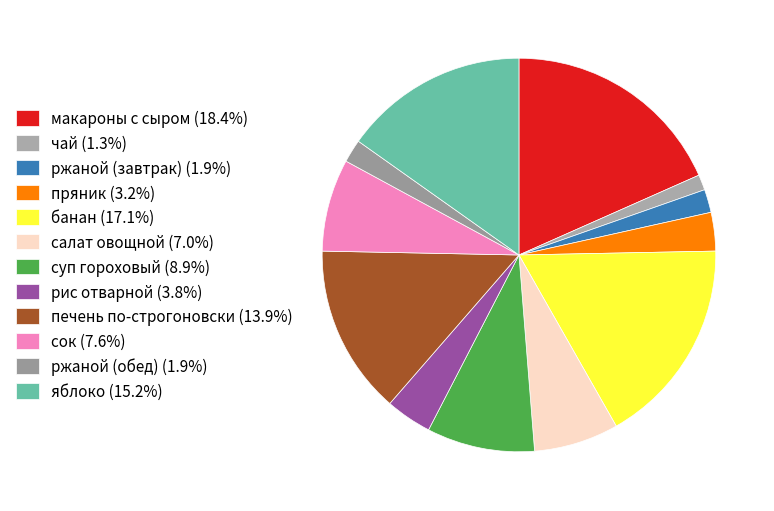

How many slices are in this pie chart?

12